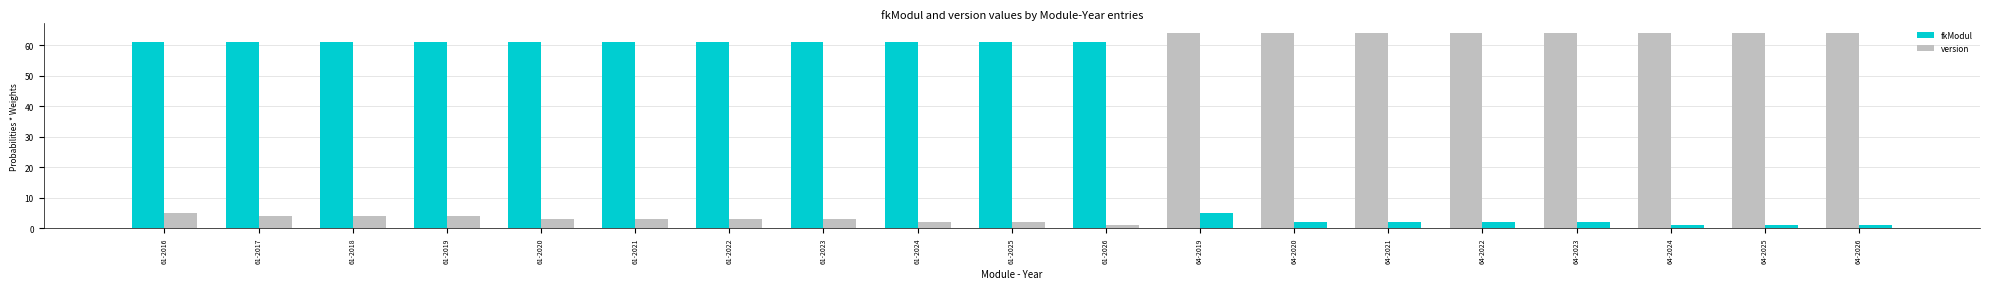

True or false: version has a value of 2 at 61-2016.

False